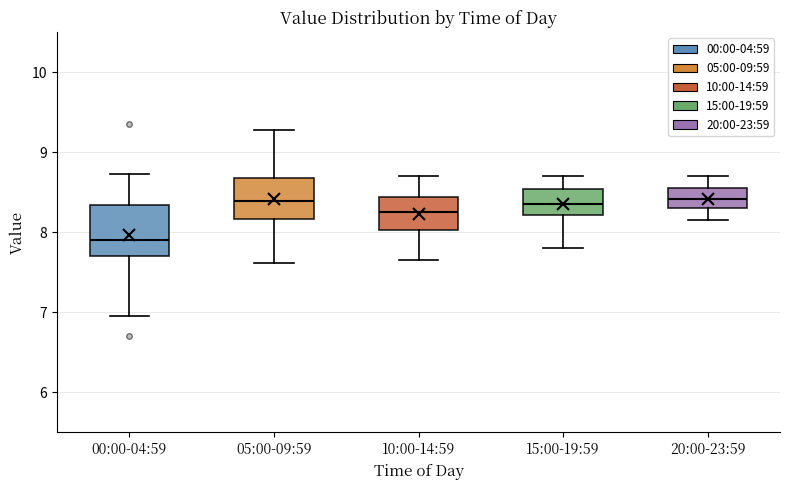

Reading left to right, transcribe this box plot: for each box, give where its median line is, the range the box spans, and where its two whiskers end, as read against the y-axis. The values are not printed on the chart, so give them approximately, as read against the axis.

00:00-04:59: median 7.9, box 7.7 to 8.3, whiskers 7.0 to 8.7
05:00-09:59: median 8.4, box 8.2 to 8.7, whiskers 7.6 to 9.3
10:00-14:59: median 8.3, box 8.0 to 8.4, whiskers 7.7 to 8.7
15:00-19:59: median 8.4, box 8.2 to 8.5, whiskers 7.8 to 8.7
20:00-23:59: median 8.4, box 8.3 to 8.6, whiskers 8.2 to 8.7